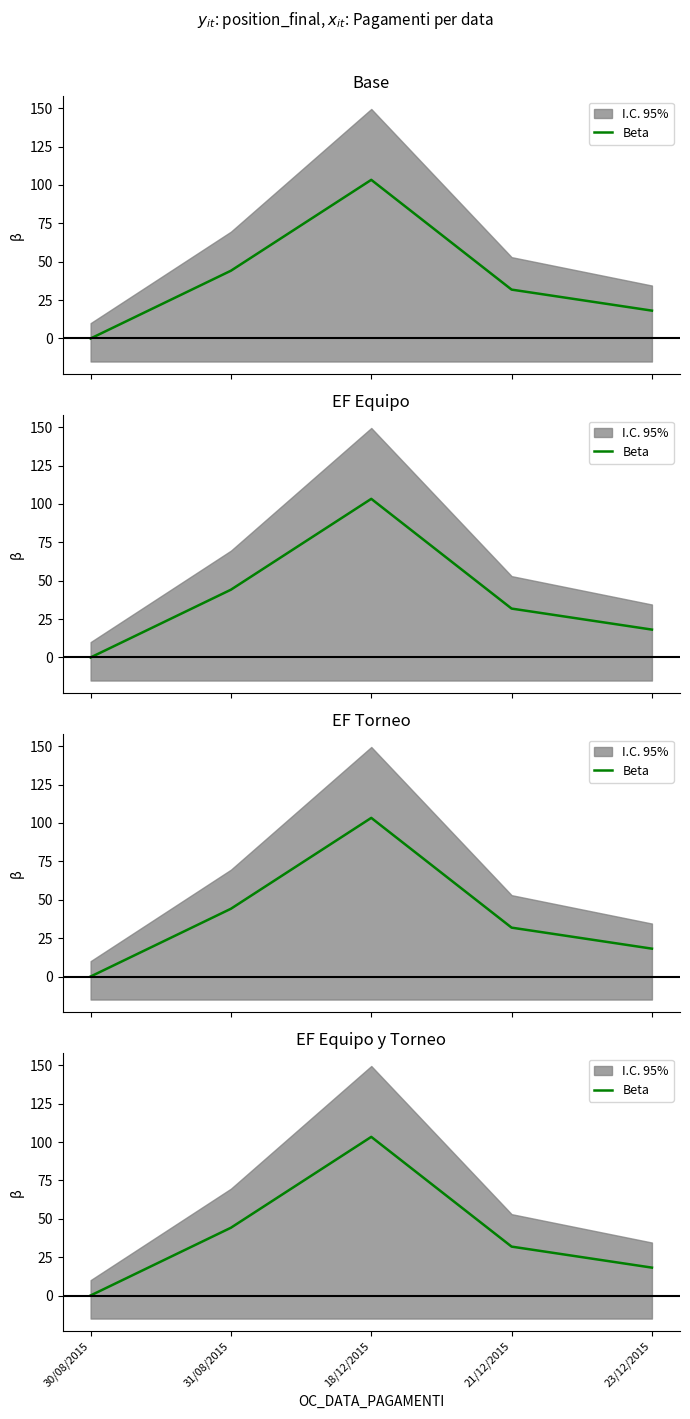

What is the difference between the second highest and minimum values?

44.1